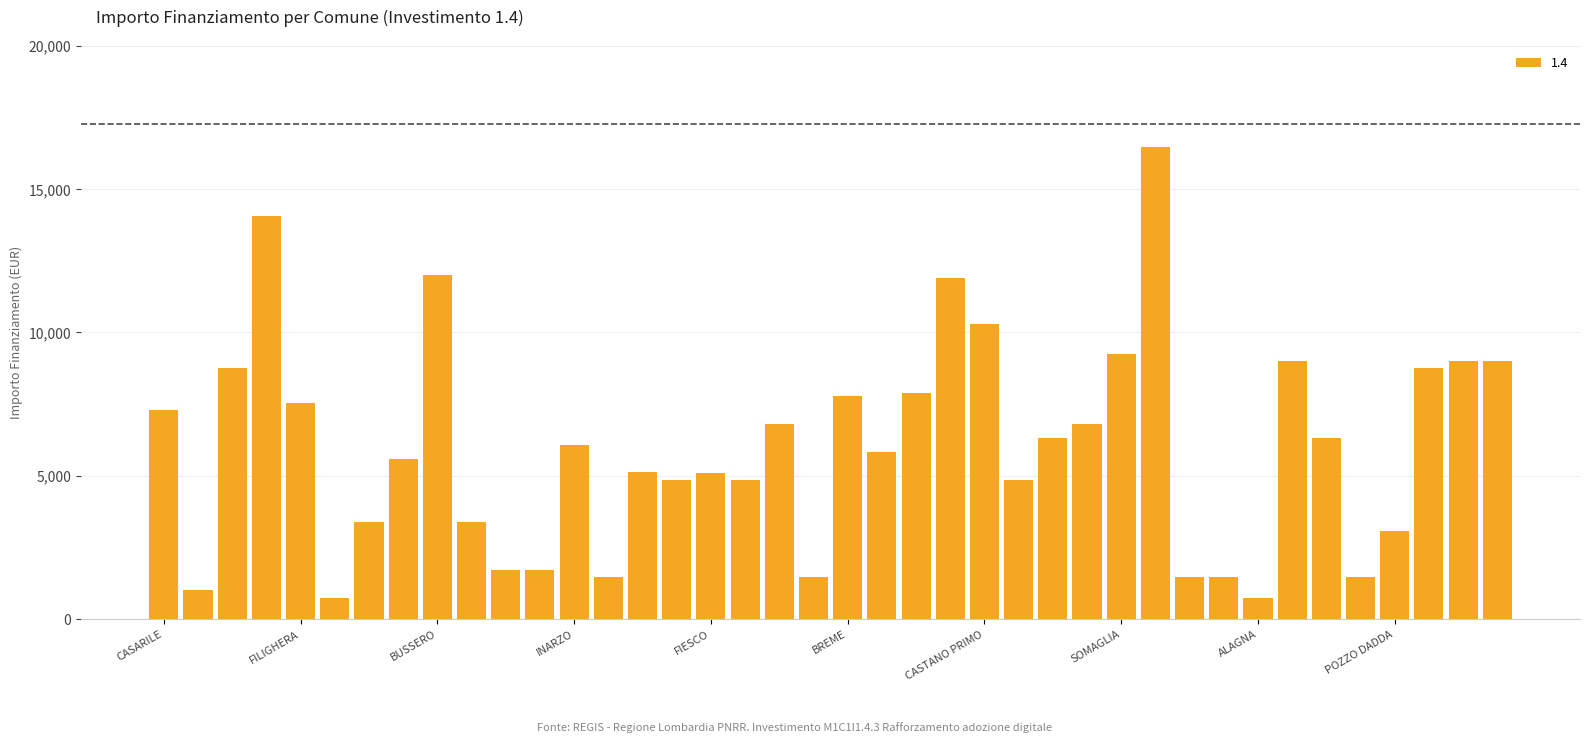

What is the maximum value shown in the chart?

16464